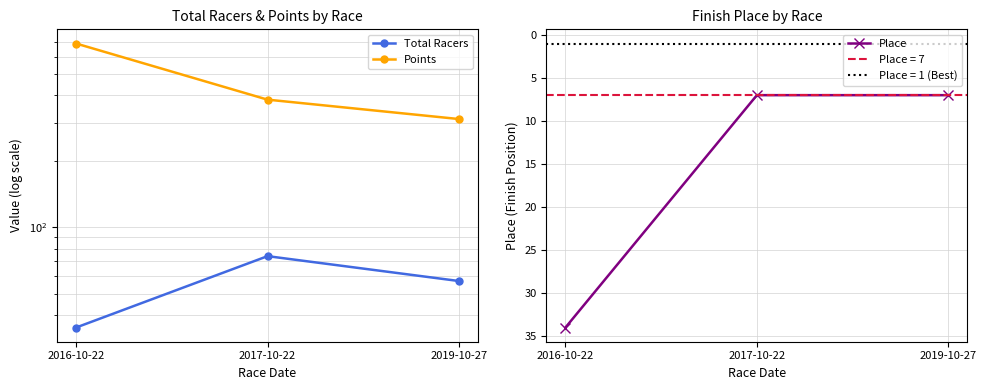

Reading left to right, transcribe all the data shown in this chart.

Total Racers: 35.0	74.0	57.0
Points: 688.4	382.1	311.7
Place: 34.0	7.0	7.0